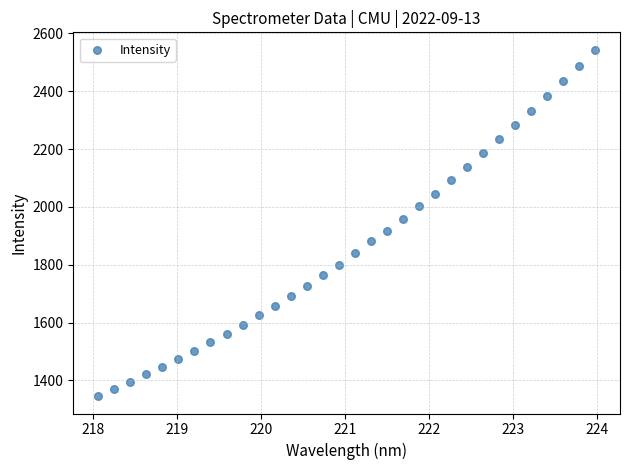

What is the range of Y values (max minus min)?

1198.4